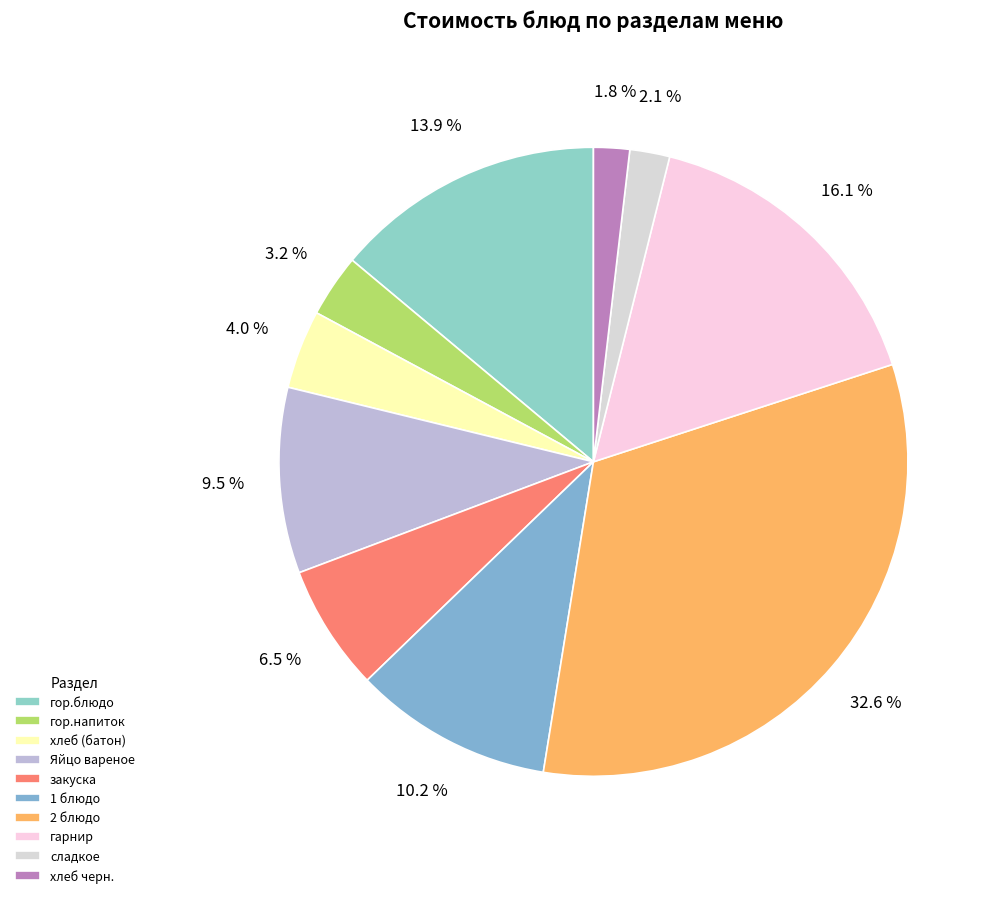

How many slices are in this pie chart?

10